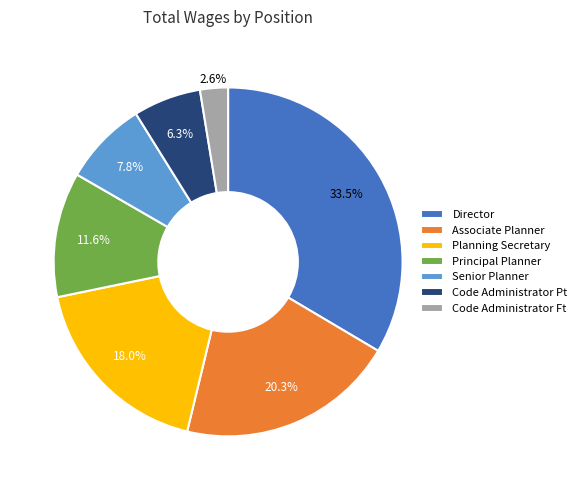

Count the number of slices in the pie.

7